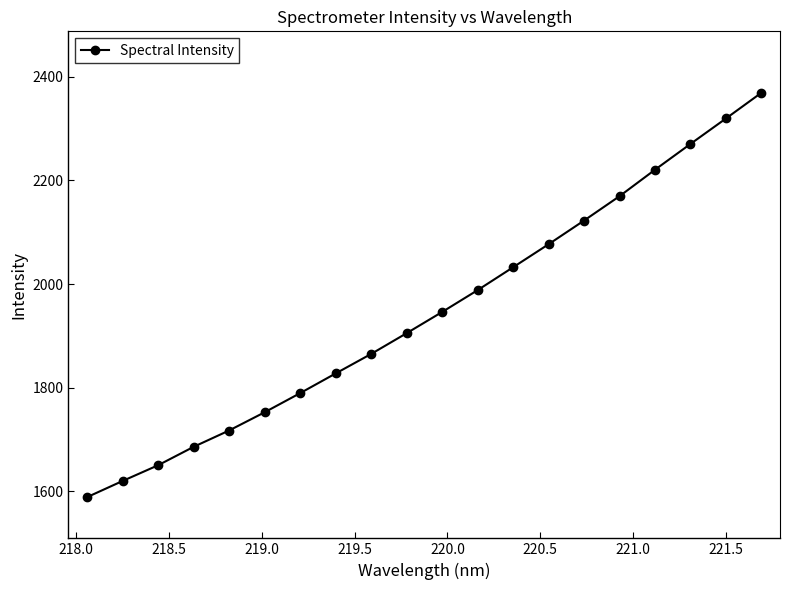

What is the value of the 3rd point from the left?

1650.3